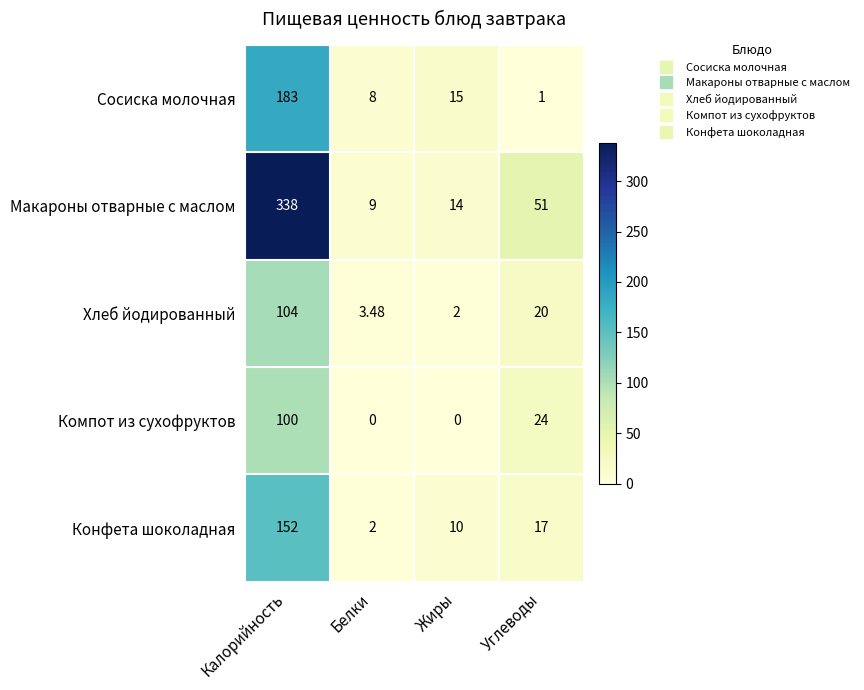

Between Калорийность and Углеводы, which series saw the biggest shift?

Макароны отварные с маслом